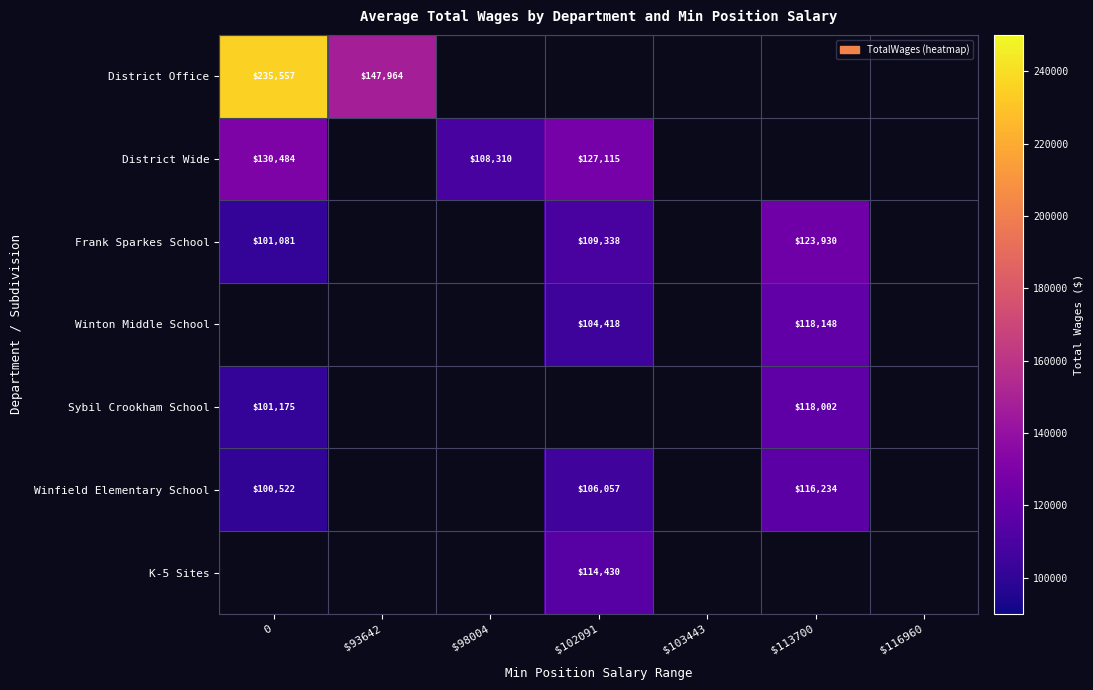

Which series has the largest range (max minus min)?

row_0